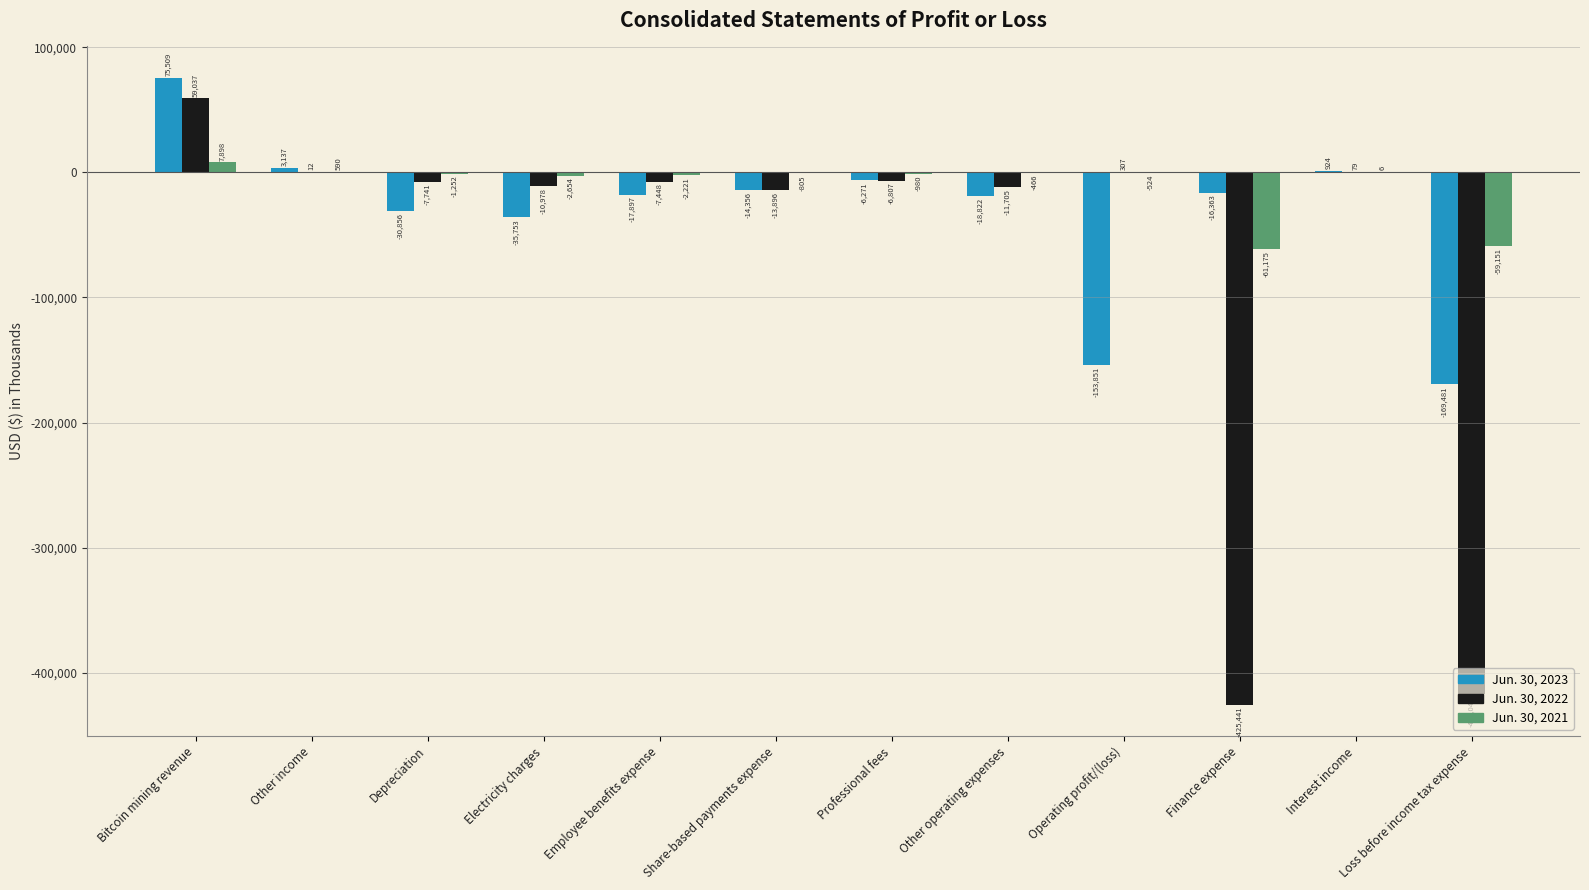

Which series has the largest total across all categories?

Jun. 30, 2021